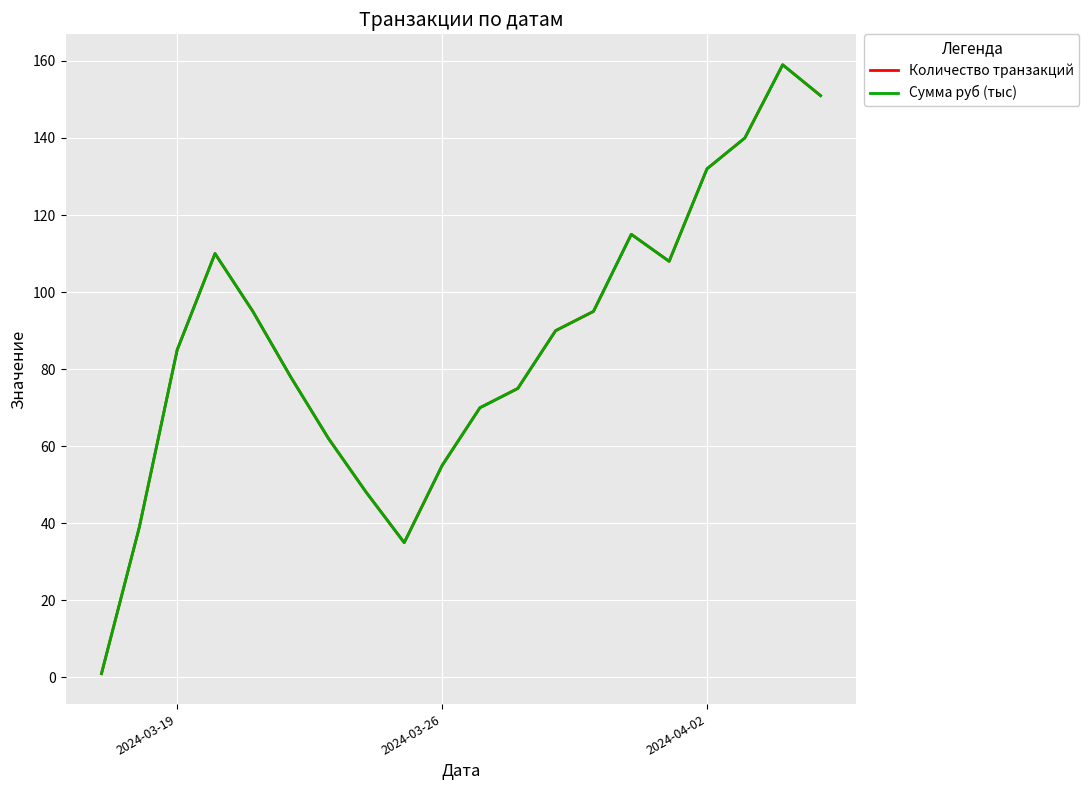

True or false: Количество транзакций and Сумма руб (тыс) intersect in this chart.

False